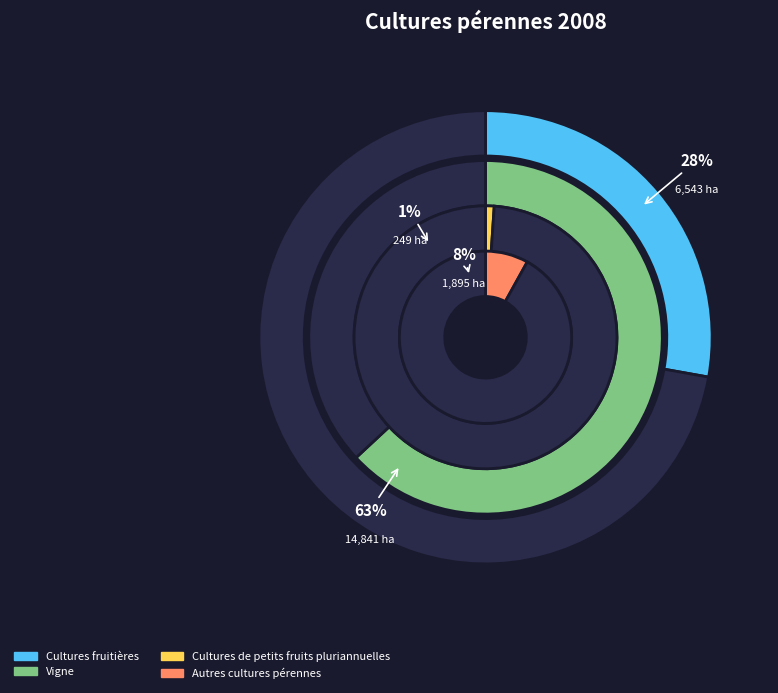

To the nearest percent, what is the difference between the largest and smallest slice percentages?

62%